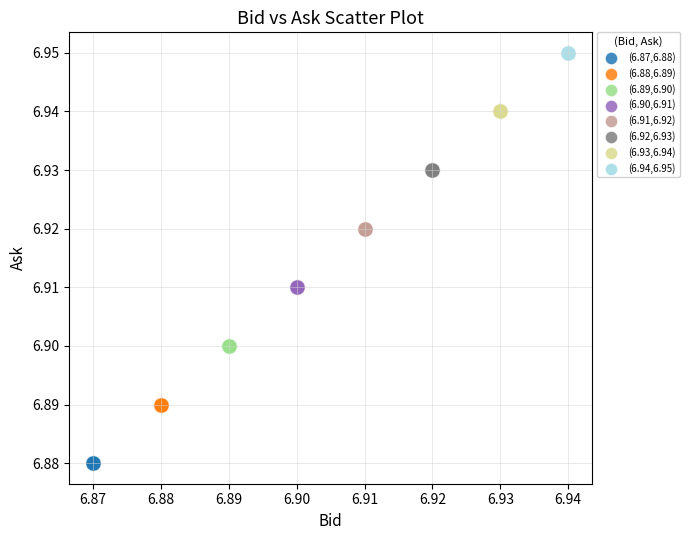

What are all the series names shown in the legend?

(6.87,6.88), (6.88,6.89), (6.89,6.90), (6.90,6.91), (6.91,6.92), (6.92,6.93), (6.93,6.94), (6.94,6.95)